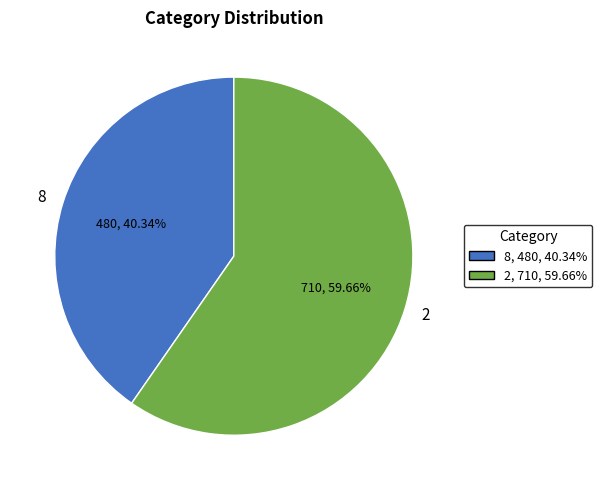

To the nearest percent, what portion does 8 represent?

40%